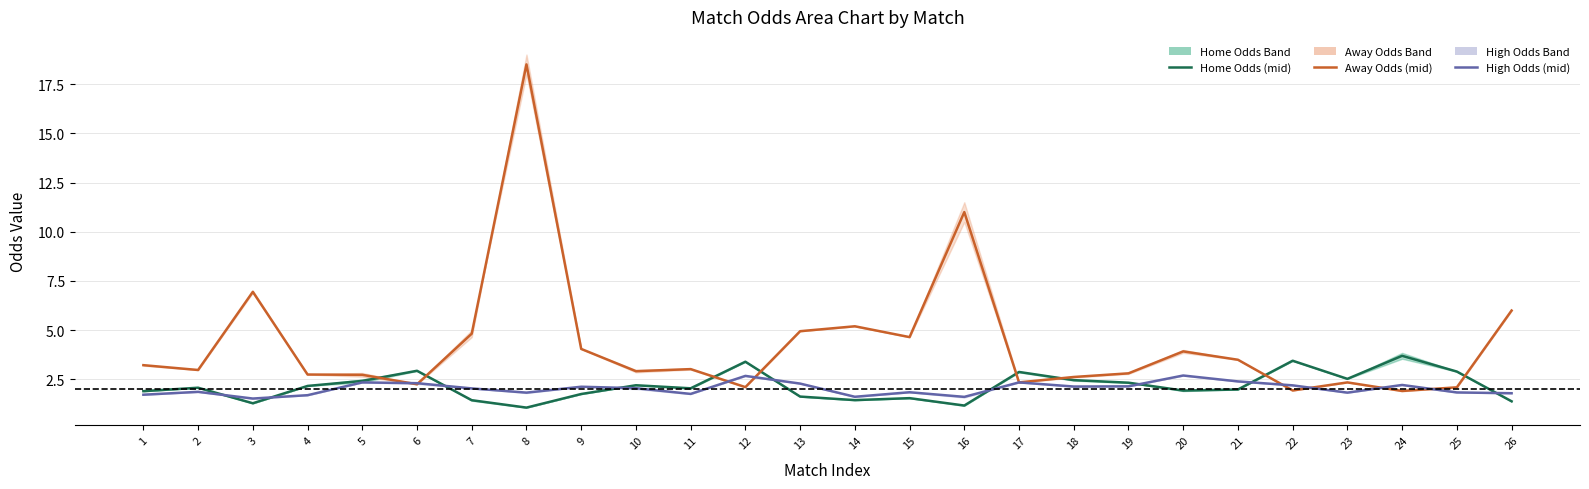

How many times do Home Odds (mid) and High Odds (mid) cross each other?

9